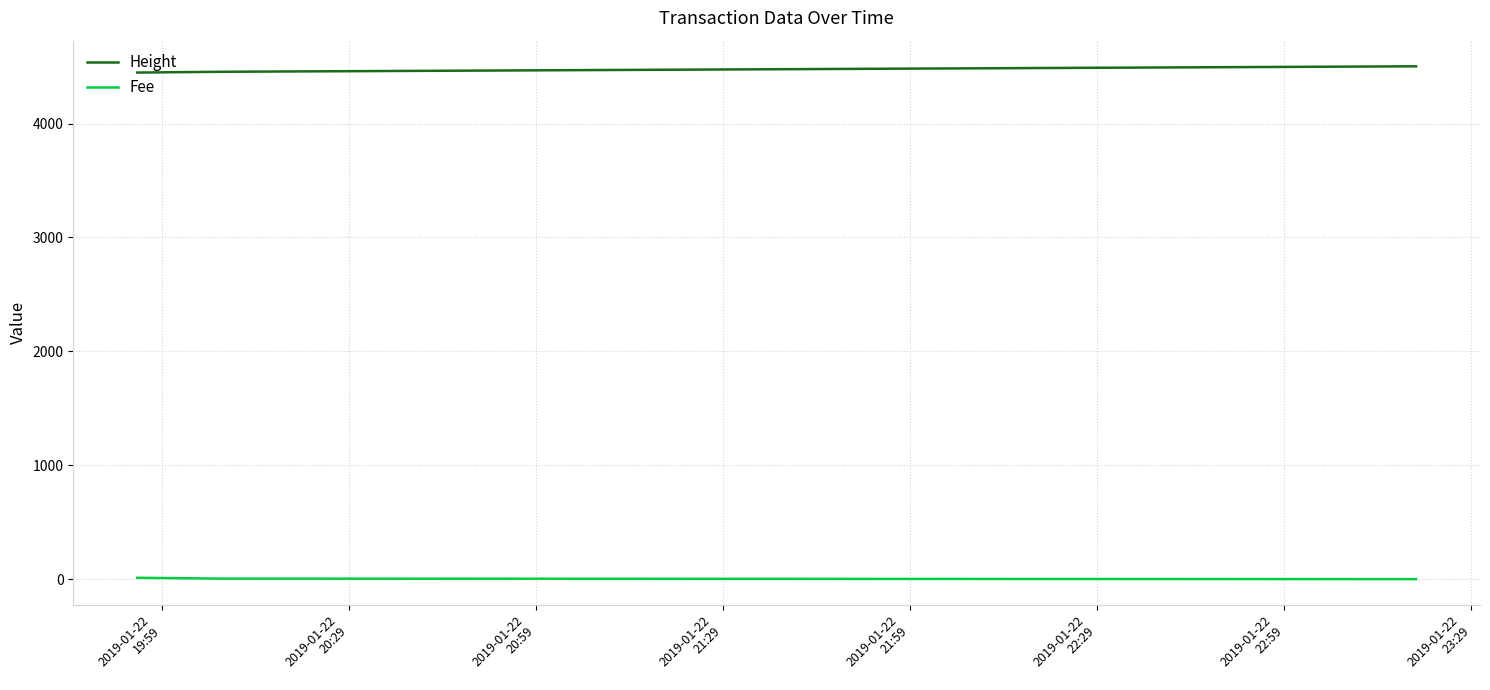

What is the average value of the Height series?

4468.7